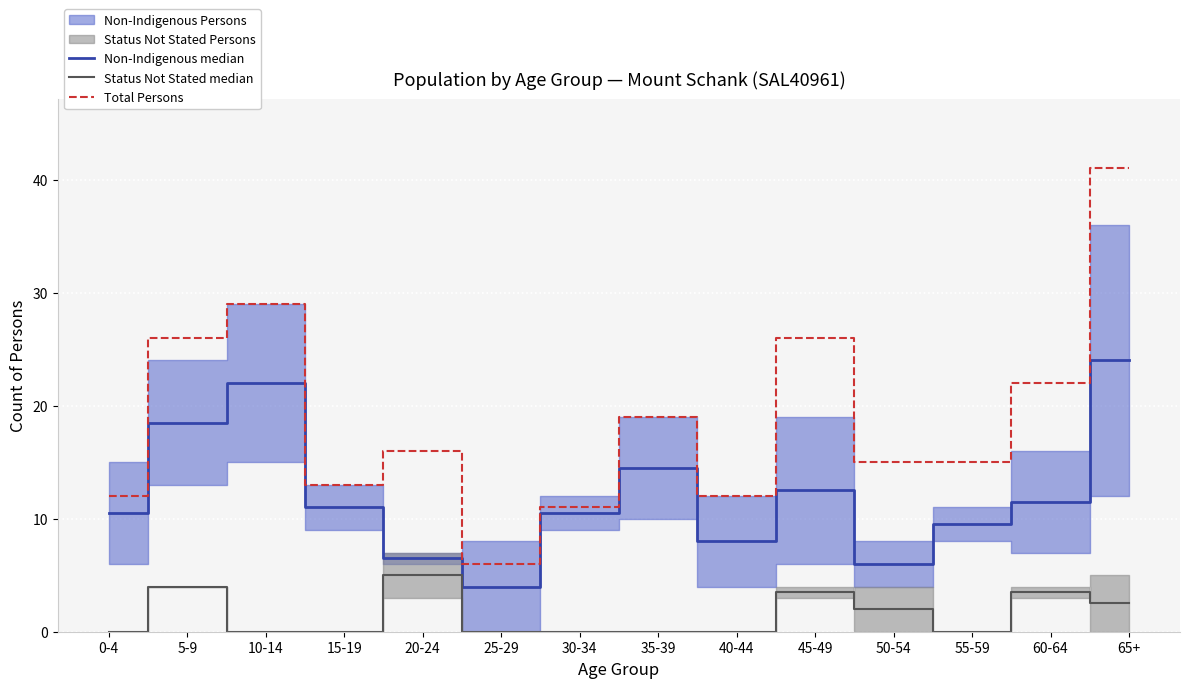

What is the spread (max minus min) of values at 40-44?

12.0